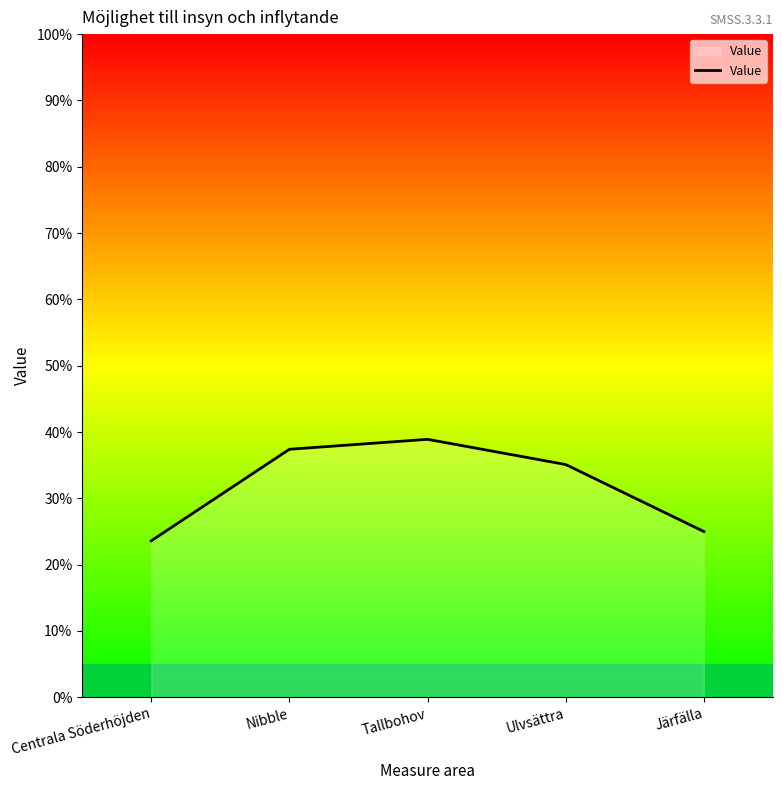

What is the minimum value shown in the chart?

23.6